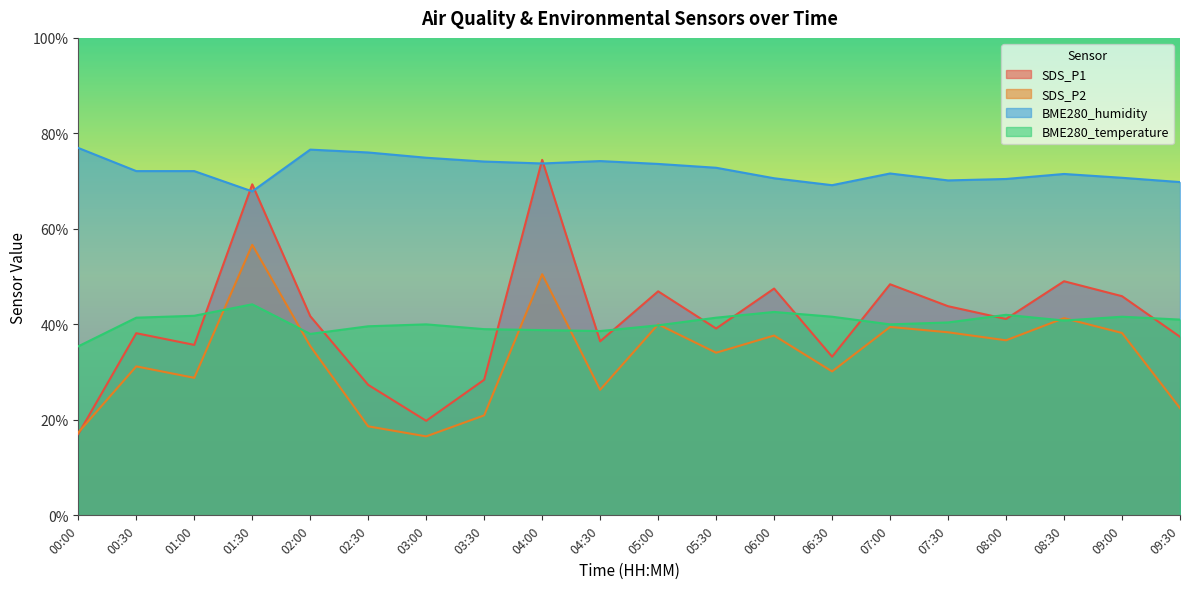

At which label does SDS_P2 first exceed 35?

01:30